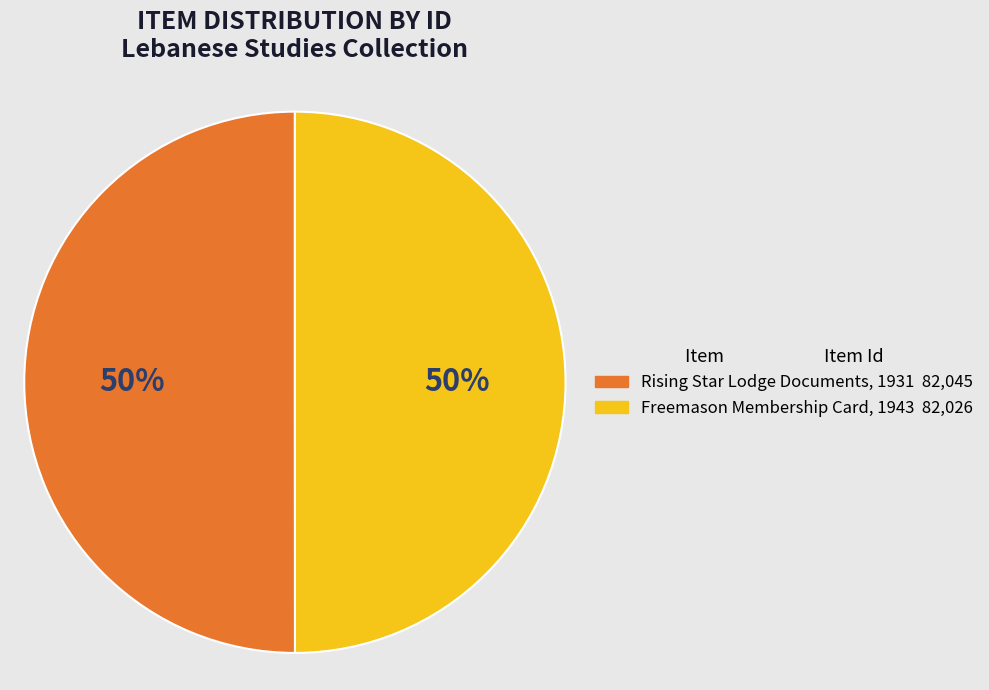

Do Freemason Membership Card, 1943 and Rising Star Lodge Documents, 1931 together represent more than half of the pie?

Yes